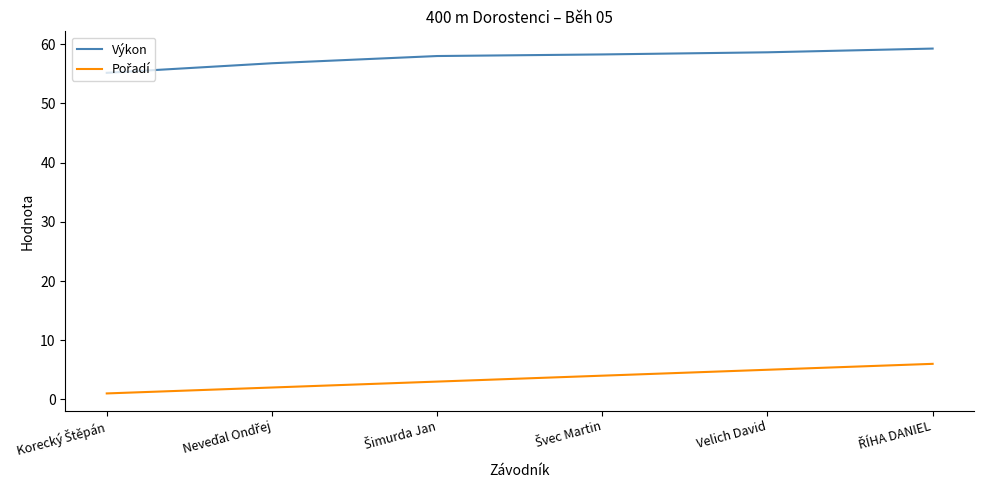

What is the maximum value shown in the chart?

59.3